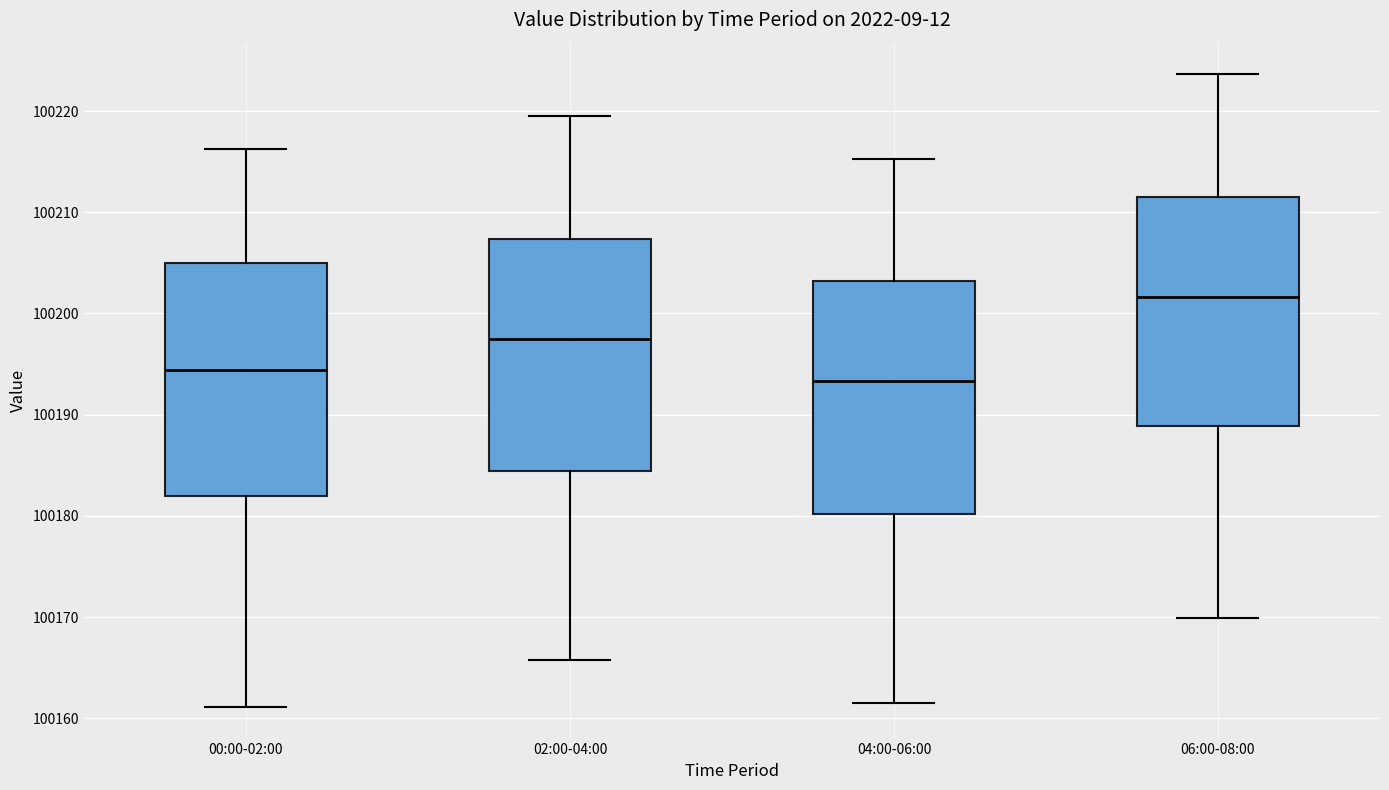

Reading left to right, transcribe this box plot: for each box, give where its median line is, the range the box spans, and where its two whiskers end, as read against the y-axis. The values are not printed on the chart, so give them approximately, as read against the axis.

00:00-02:00: median 100194, box 100182 to 100205, whiskers 100161 to 100216
02:00-04:00: median 100198, box 100184 to 100207, whiskers 100166 to 100219
04:00-06:00: median 100193, box 100180 to 100203, whiskers 100162 to 100215
06:00-08:00: median 100202, box 100189 to 100212, whiskers 100170 to 100224